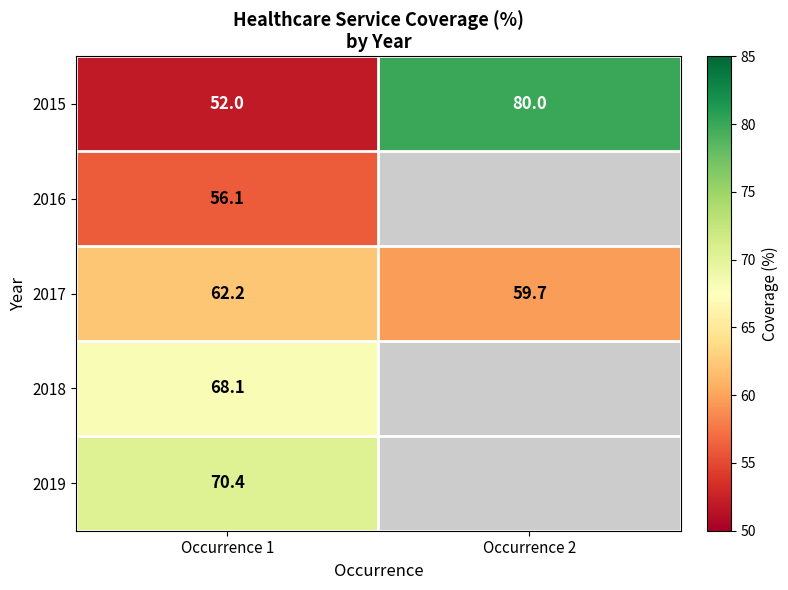

At which category is the sum across all series the highest?

Occurrence 1